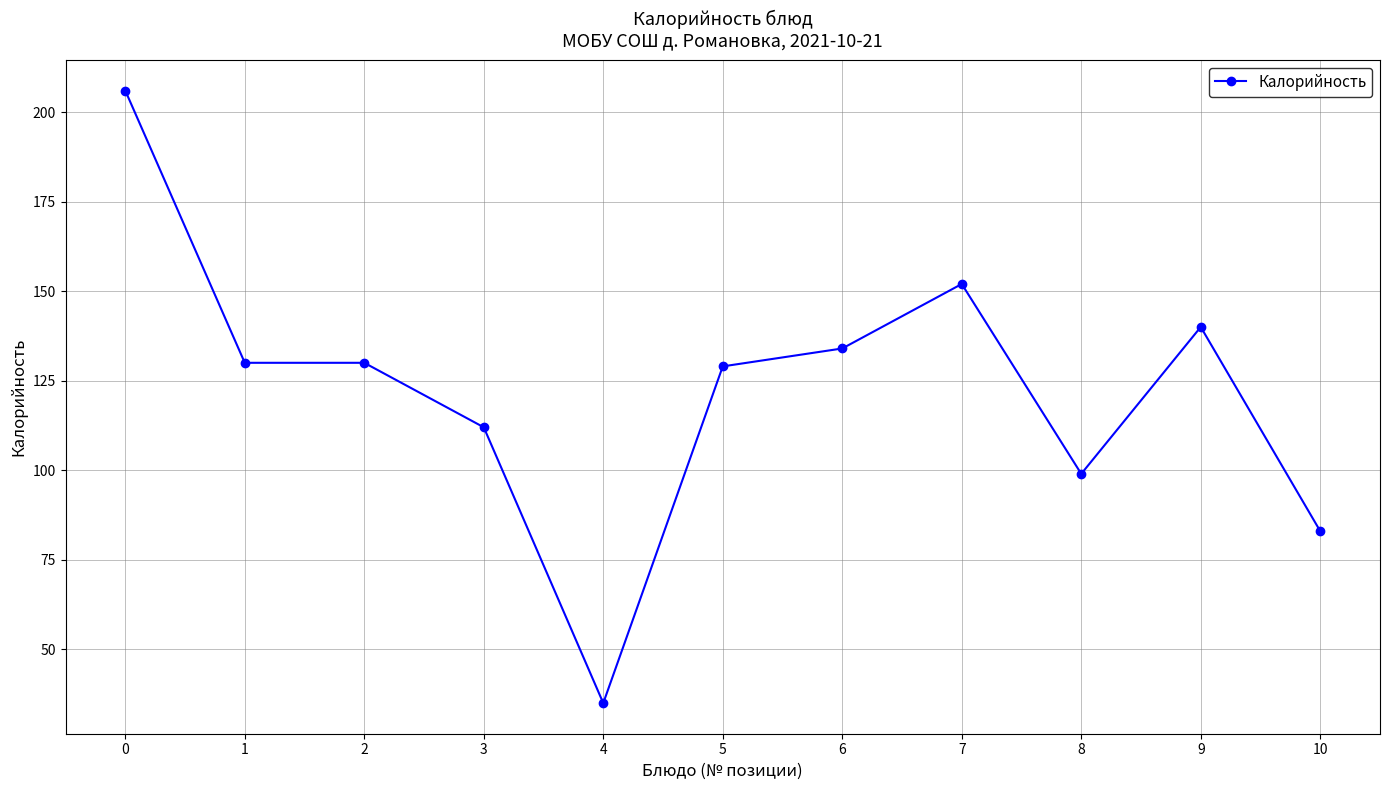

Reading right to left, what are all the values shown in this chart?

10=83	9=140	8=99	7=152	6=134	5=129	4=35	3=112	2=130	1=130	0=206